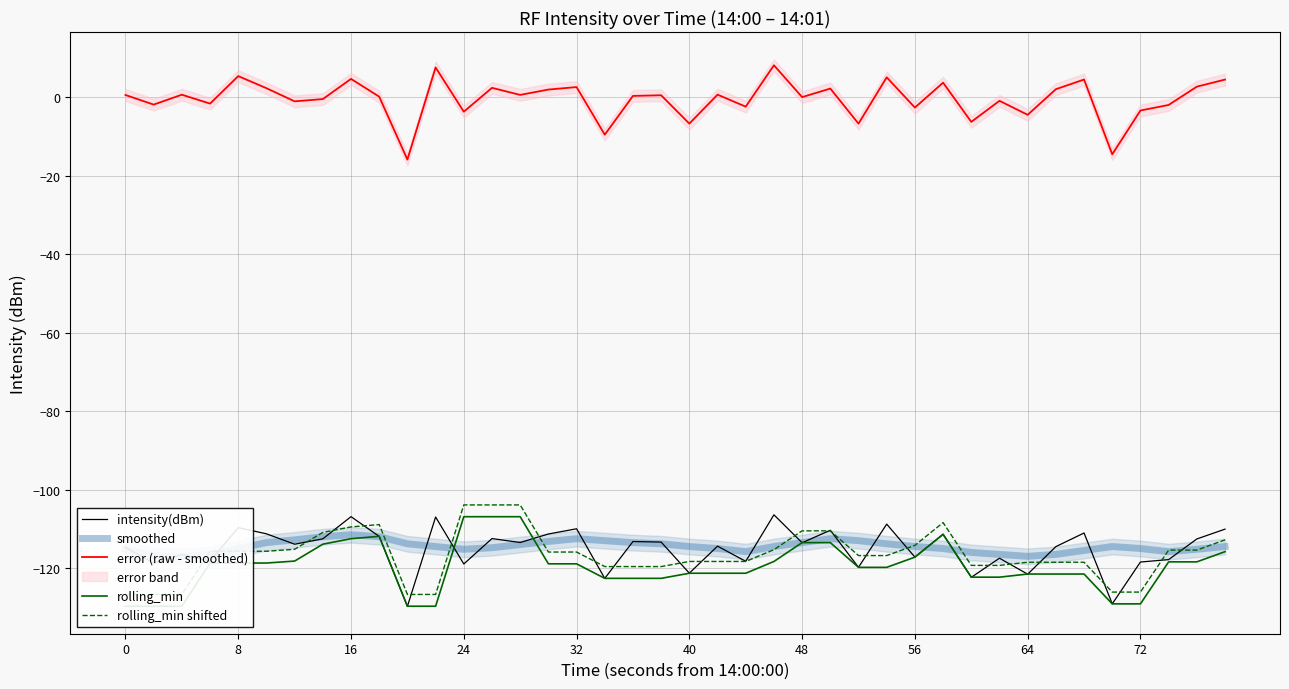

True or false: intensity(dBm) and error (raw - smoothed) cross at least once.

False